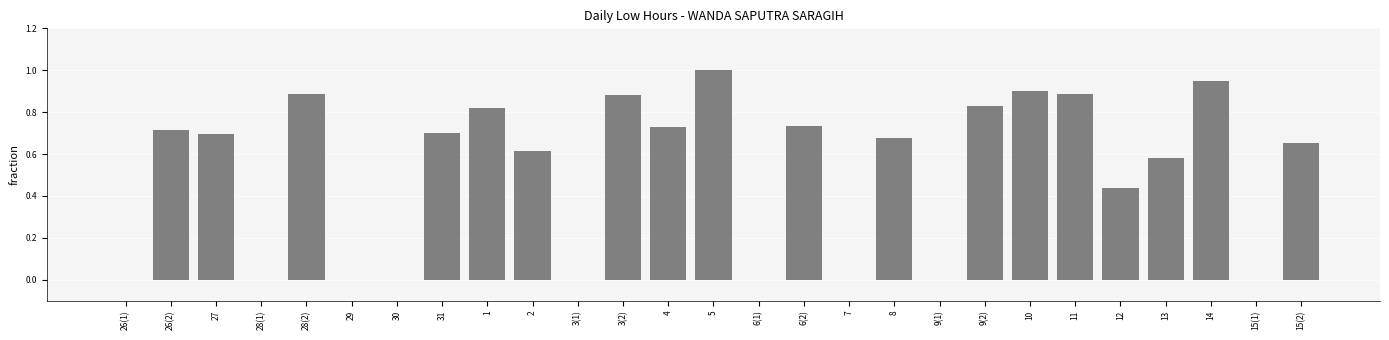

What is the sum of all values?

13.7